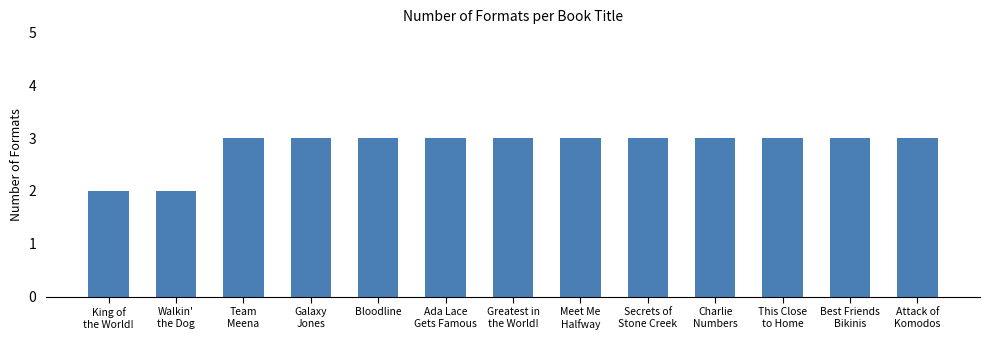

How many data points are less than 3?

2